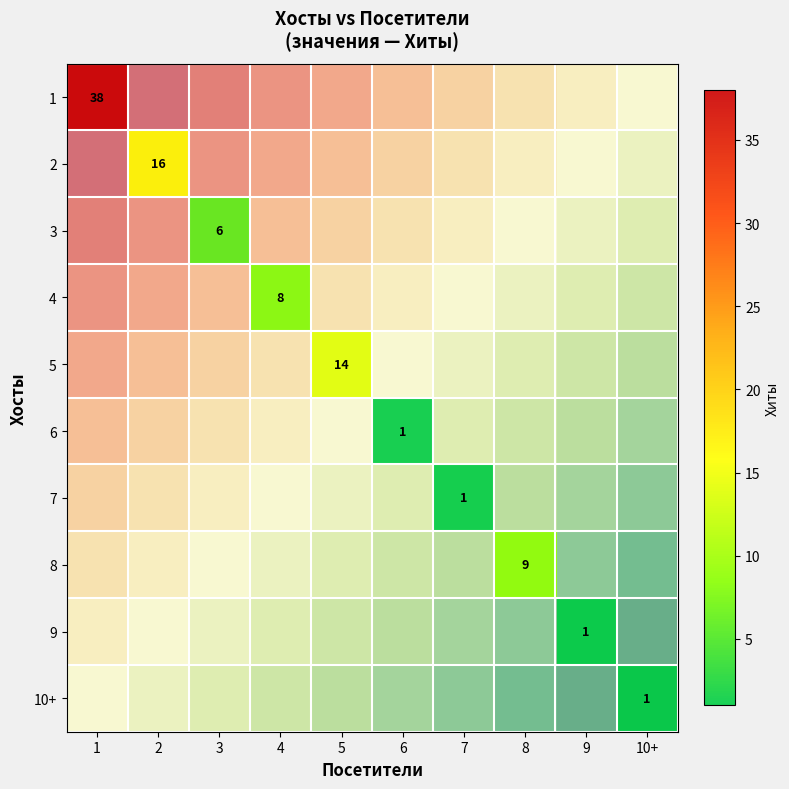

Rank the series at 7 from lowest to highest value.

1, 2, 3, 4, 5, 6, 7, 8, 9, 10+